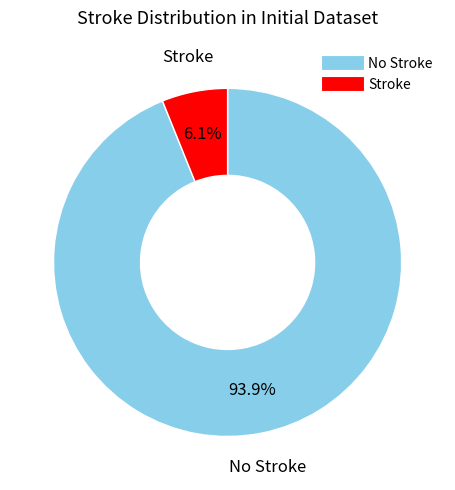

Is there a majority slice in this chart?

Yes